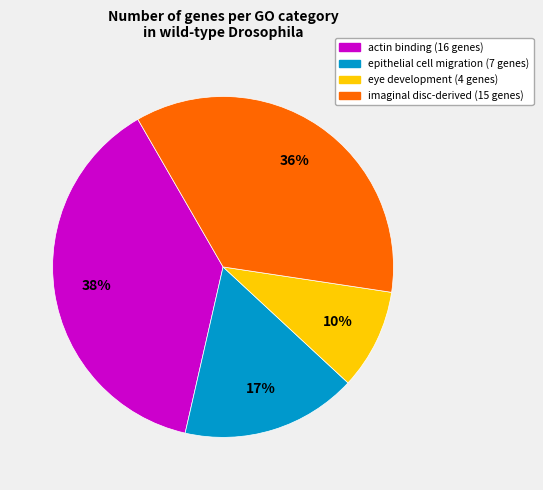

To the nearest percent, what is the average slice percentage?

25%